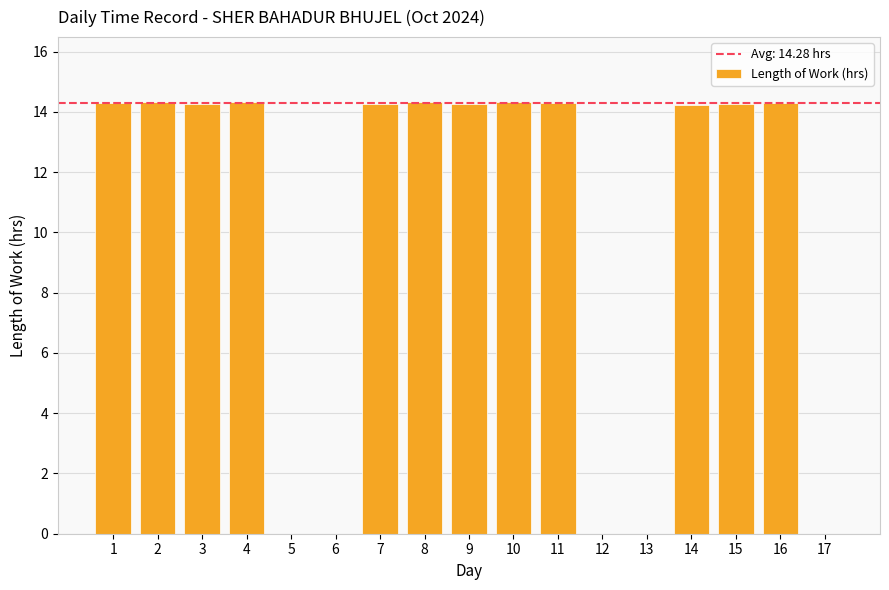

Count the number of categories in the chart.

17